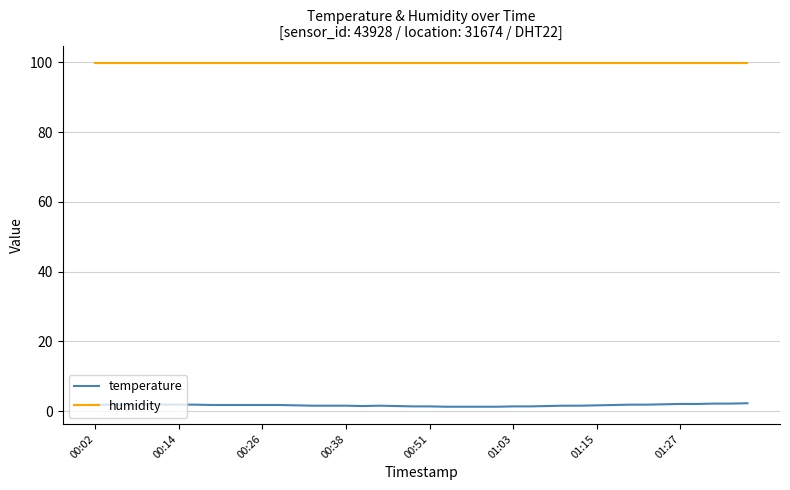

True or false: humidity and temperature intersect in this chart.

False